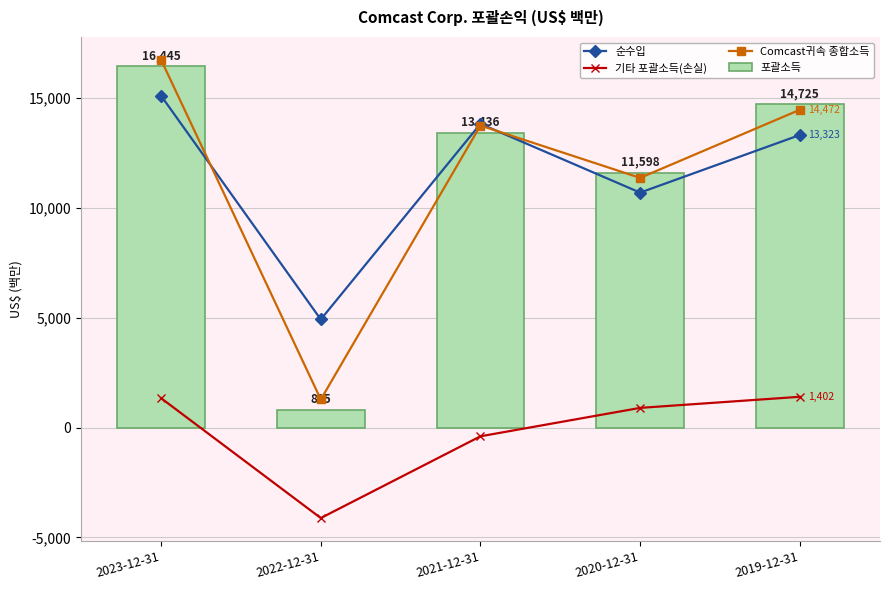

What is the value of the Comcast귀속 종합소득 bar at the 1st from the left?

16746